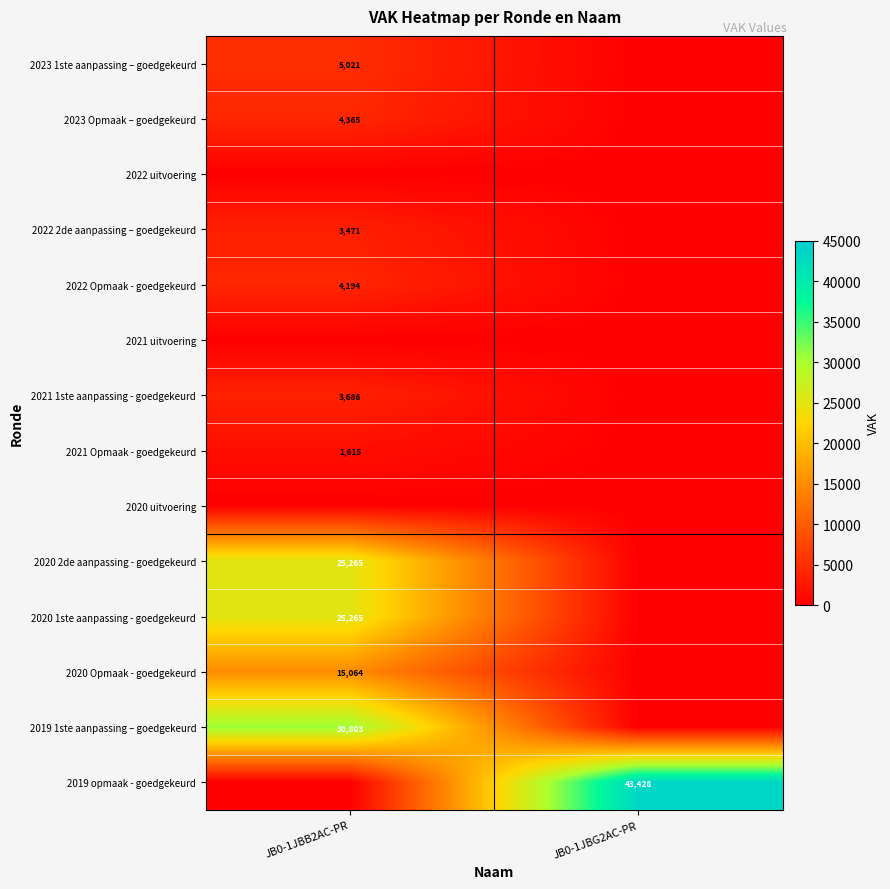

The 2022 2de aanpassing – goedgekeurd series shows 3471 at JB0-1JBB2AC-PR. True or false?

True